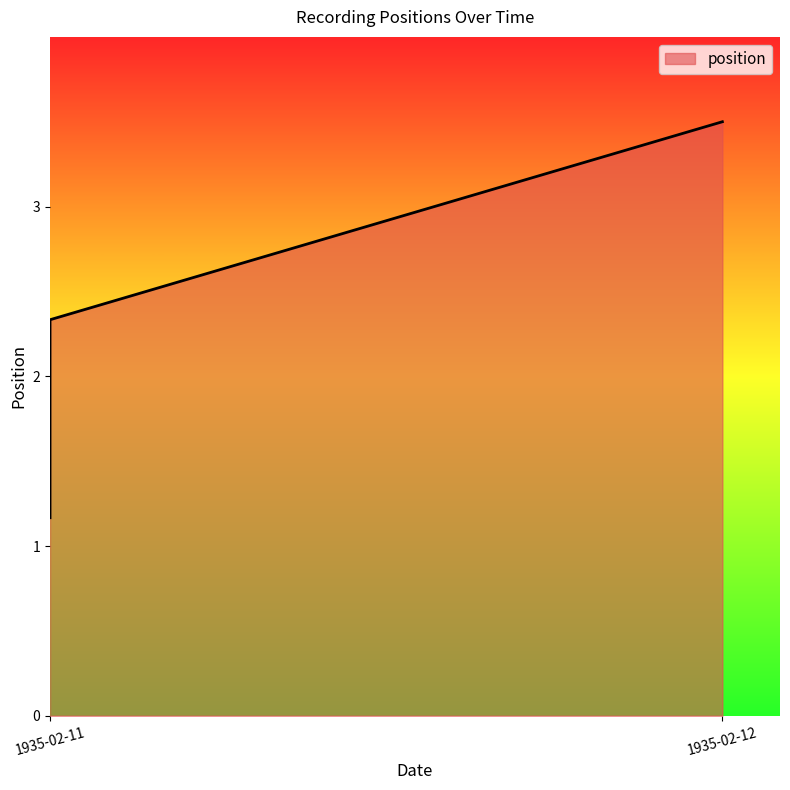

What is the average value?

2.3